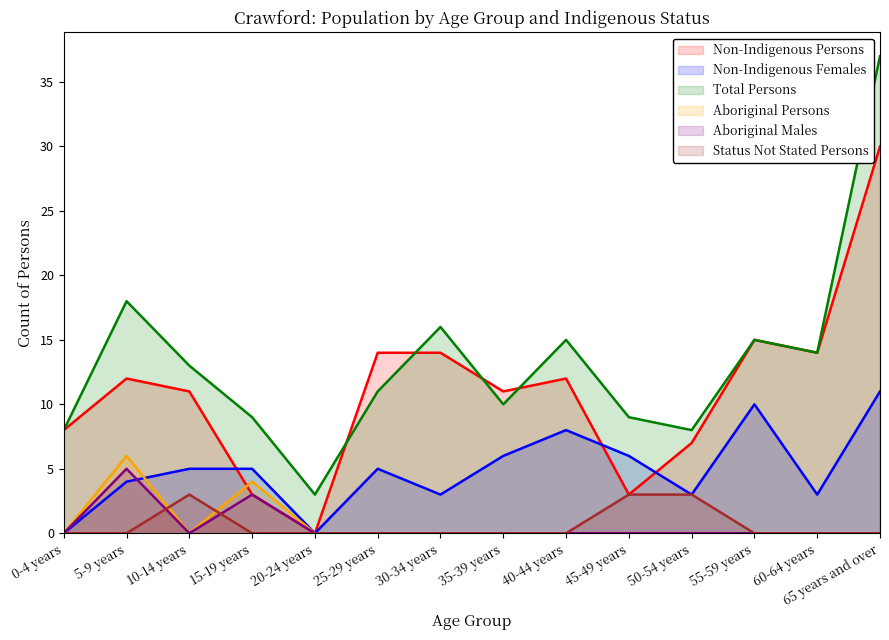

What is the spread (max minus min) of values at 20-24 years?

3